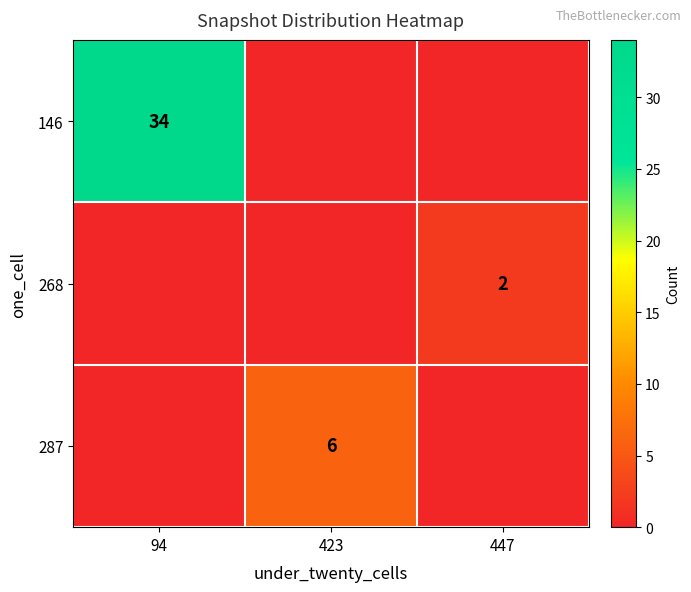

True or false: 287 has a value of 2 at 423.

False